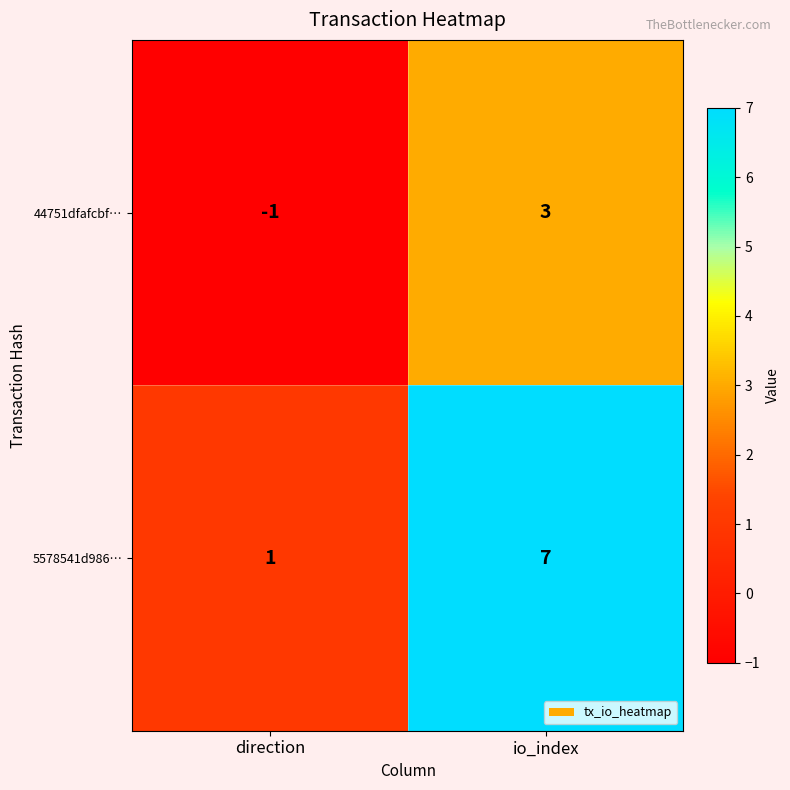

Which category has the lowest value in the 44751dfafcbf… series?

direction